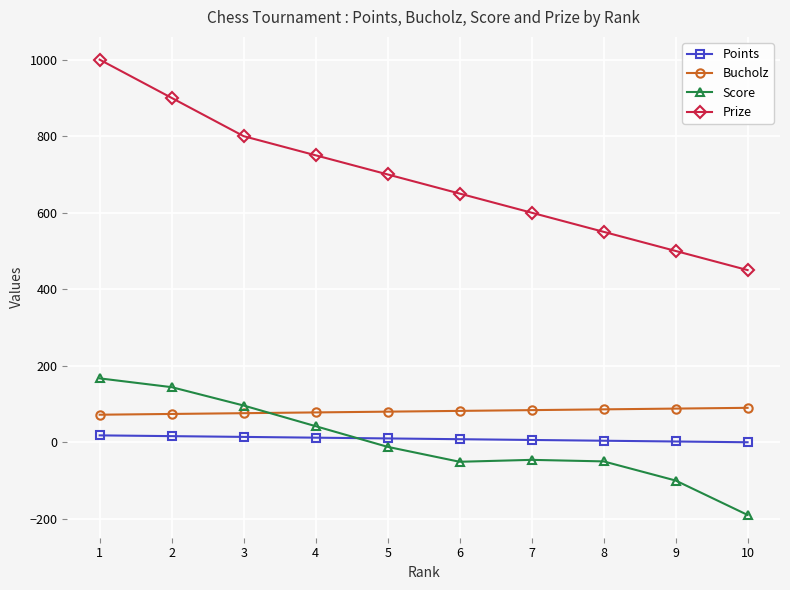

What is the greatest value displayed?

1000